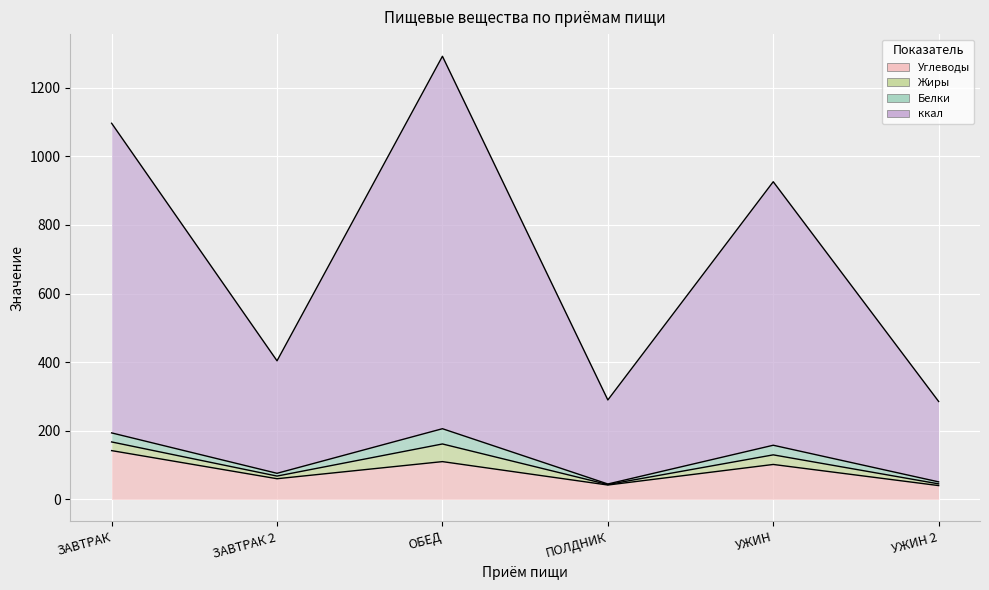

Which has a higher value, ПОЛДНИК or ЗАВТРАК?

ЗАВТРАК